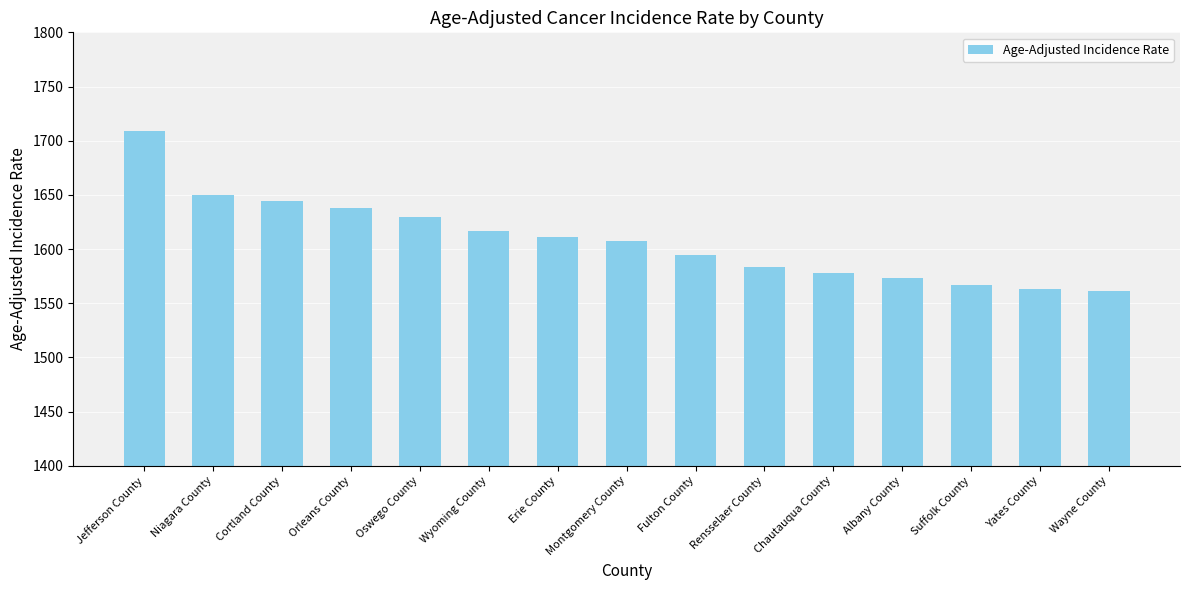

Are the bars grouped side by side (vs. stacked)?

No